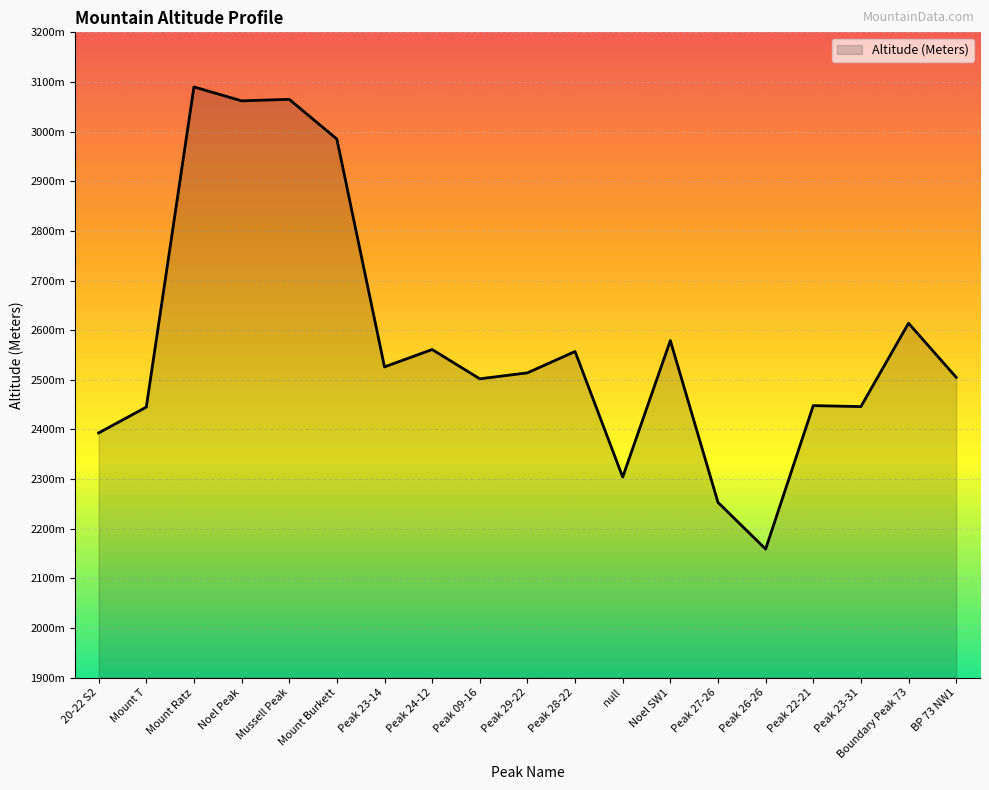

Where is the first local maximum?

Mount Ratz